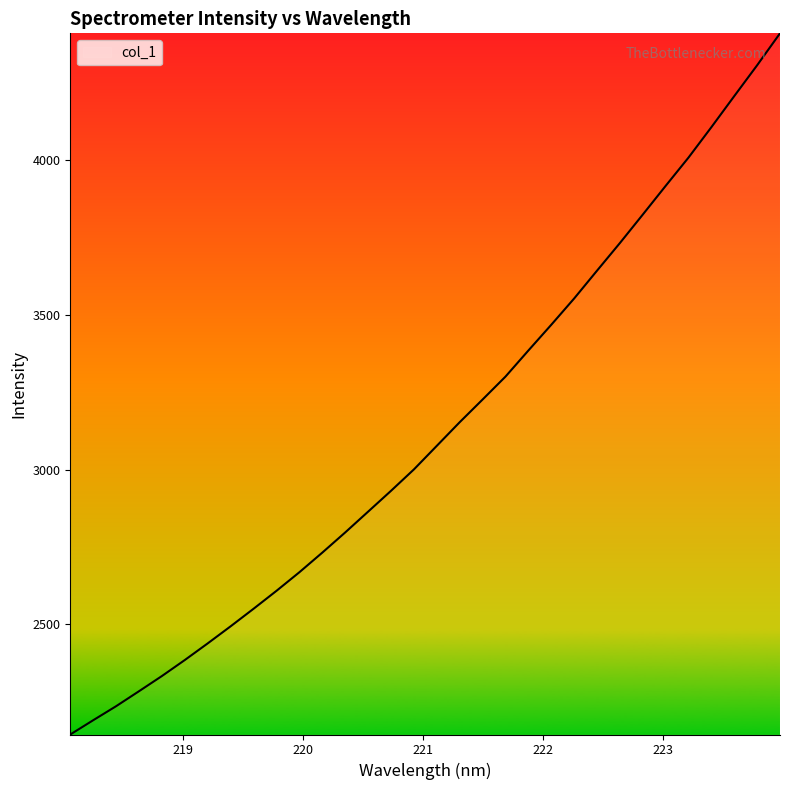

Reading right to left, what are all the values shown in this chart?

4411.4	4308.1	4208.3	4107.8	4009.5	3917.9	3825.0	3733.0	3643.6	3553.6	3468.5	3385.3	3300.9	3226.8	3153.4	3077.0	3000.7	2931.5	2864.1	2796.8	2731.6	2668.1	2608.0	2550.0	2493.3	2438.0	2384.2	2332.4	2283.2	2234.7	2189.3	2143.1